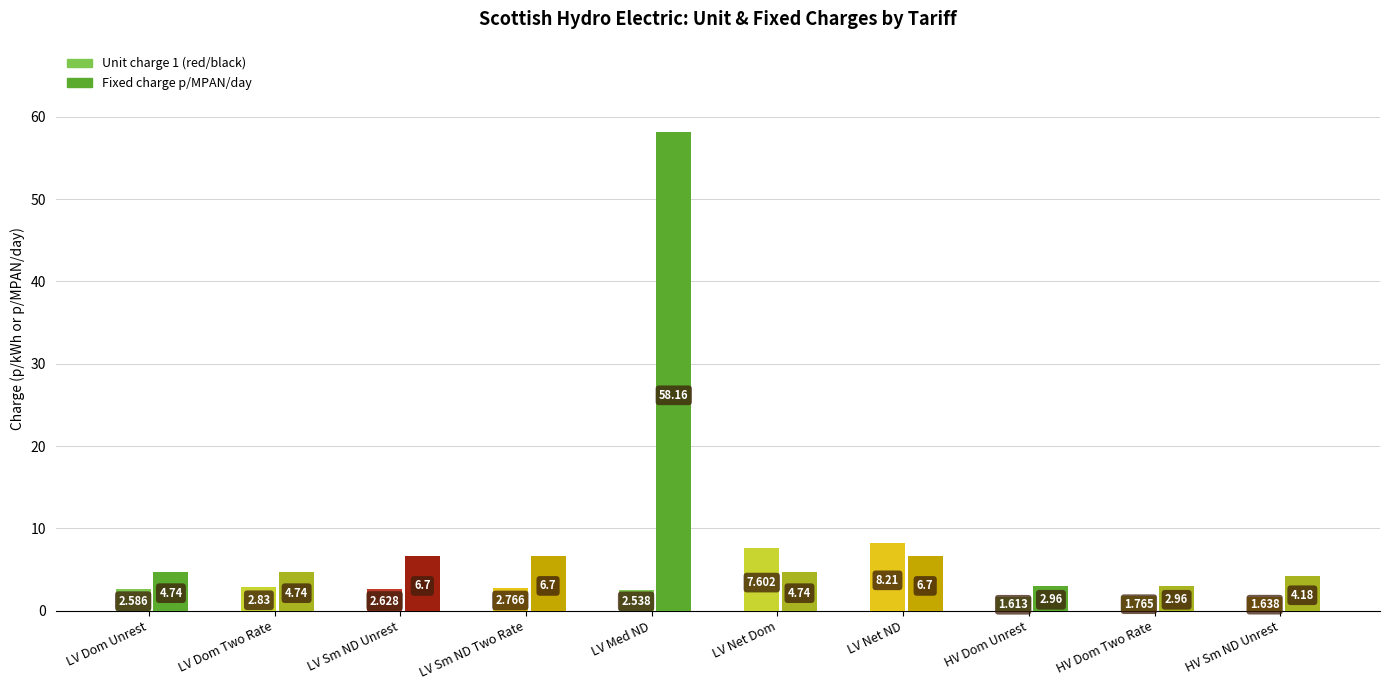

At which category is the sum across all series the highest?

LV Med ND